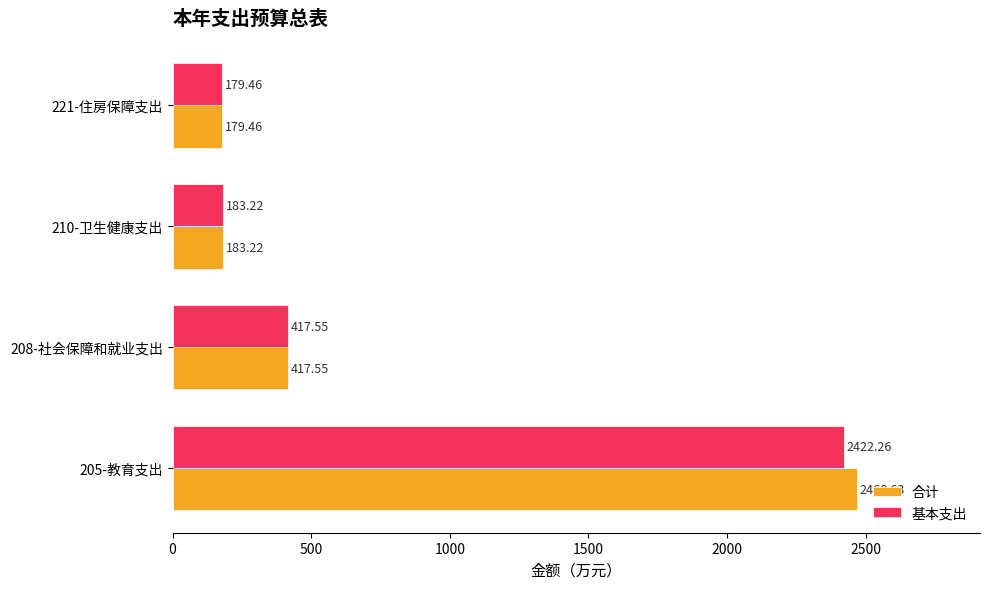

What is the difference between the maximum and minimum values in the 基本支出 series?

2242.8